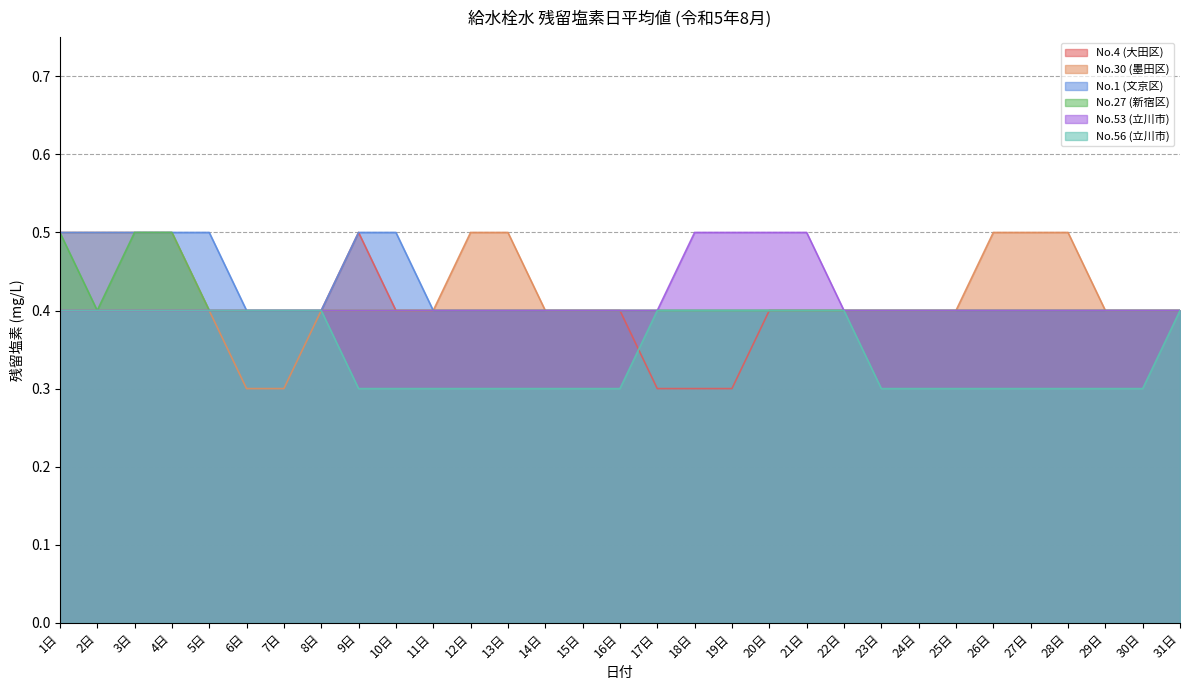

What is the value of the No.4 (大田区) point at the 16th from the left?

0.4